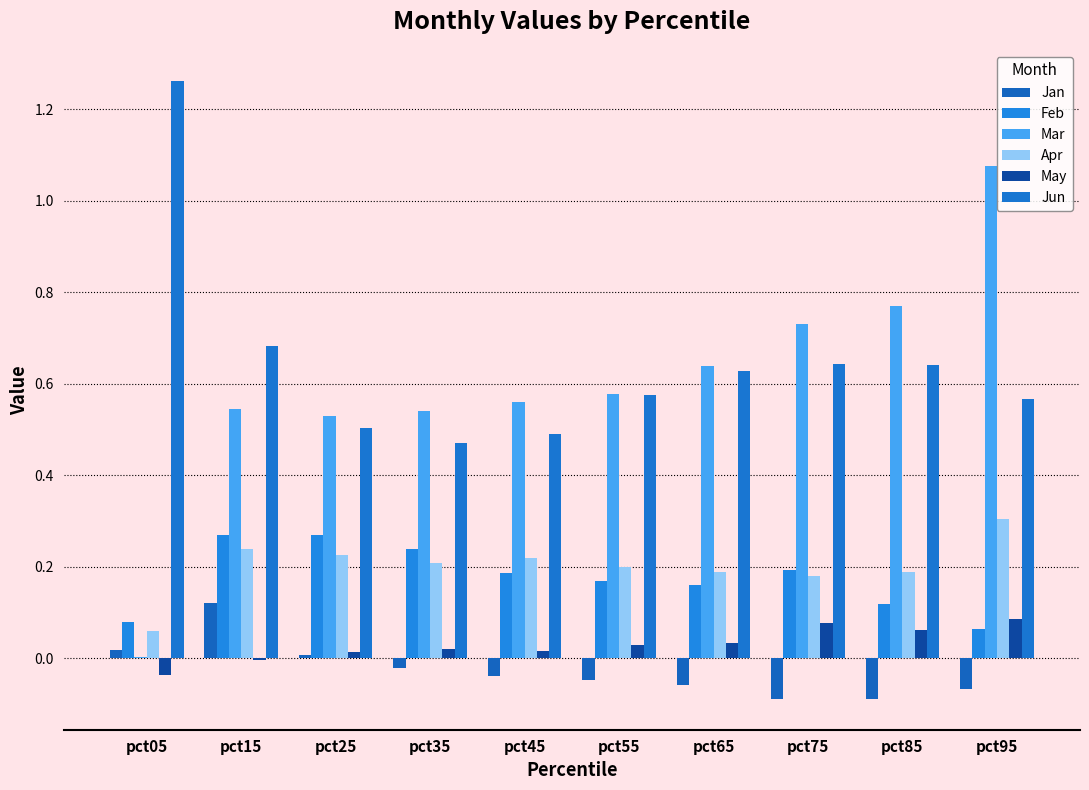

What is the difference between the Apr values at pct65 and pct05?

0.1